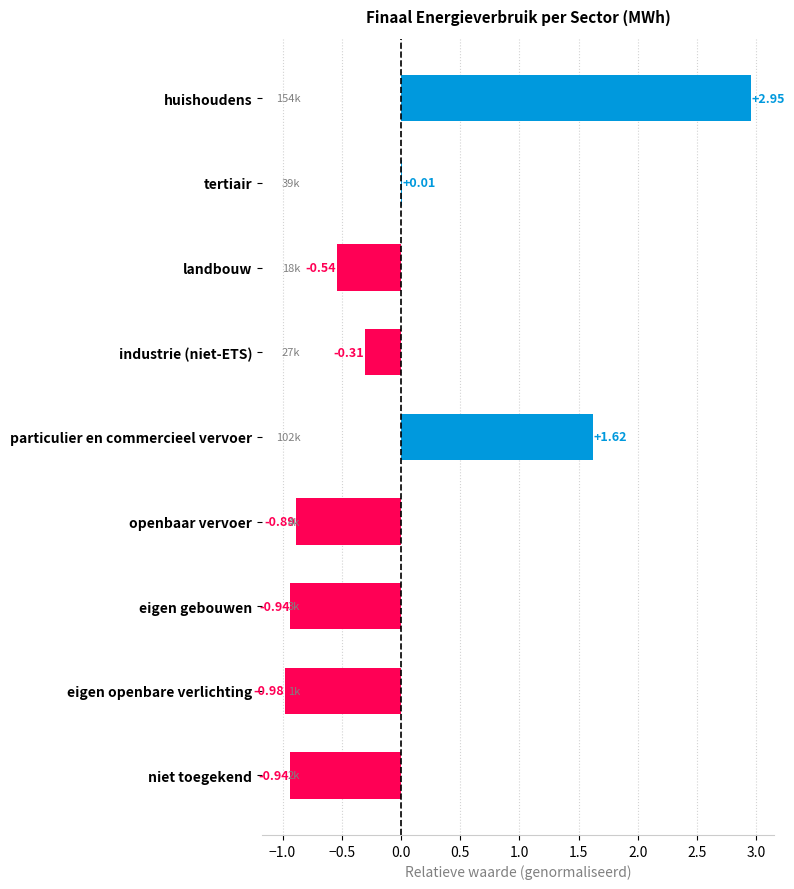

Where is the data nearest to the value 0?

tertiair